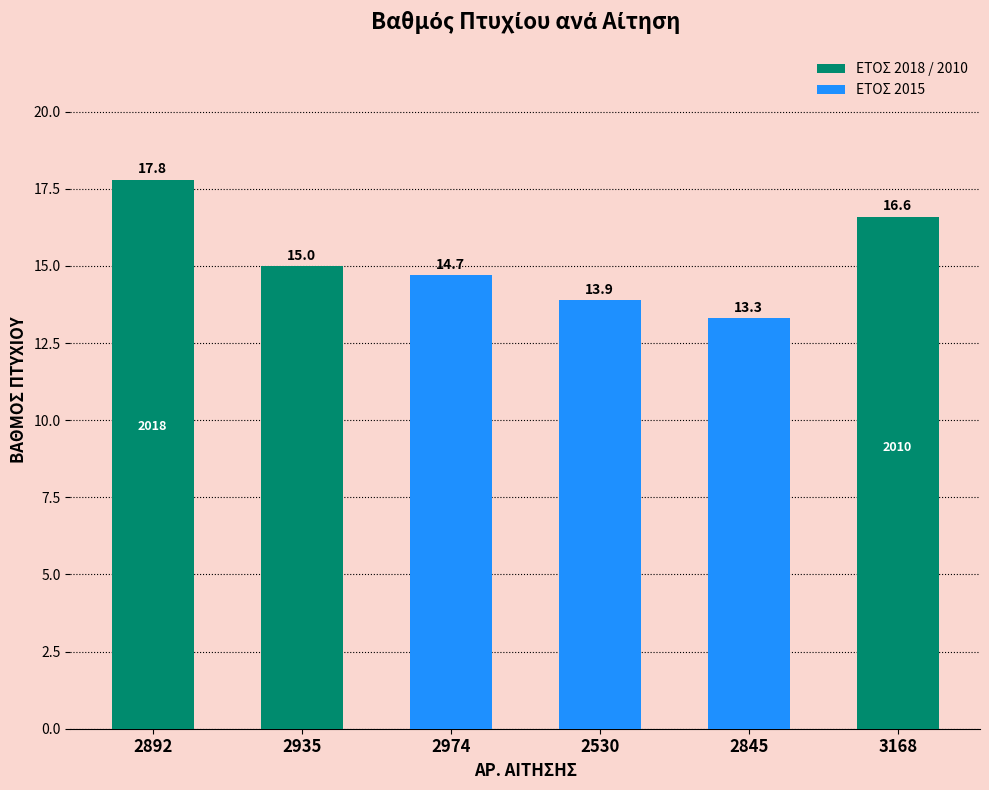

What is the greatest value displayed?

17.8